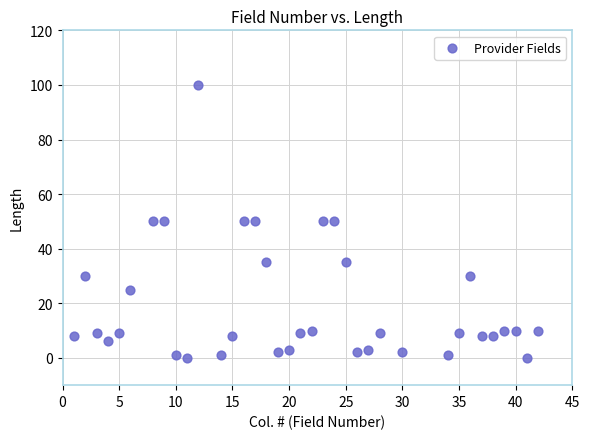

What is the range of Y values (max minus min)?

100